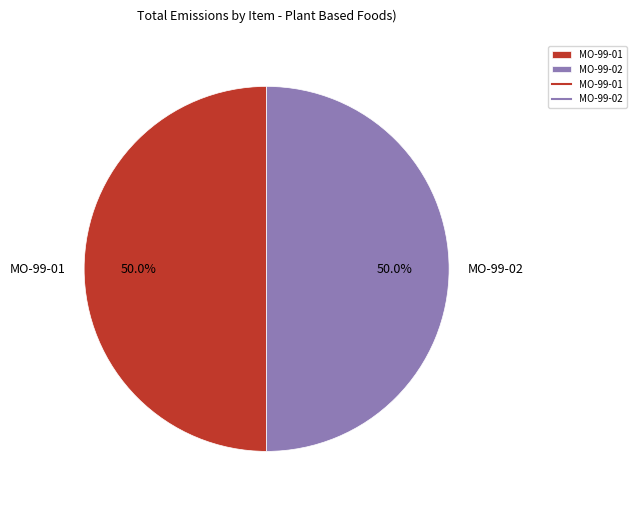

What percentage is the MO-99-01 slice, to the nearest percent?

50%